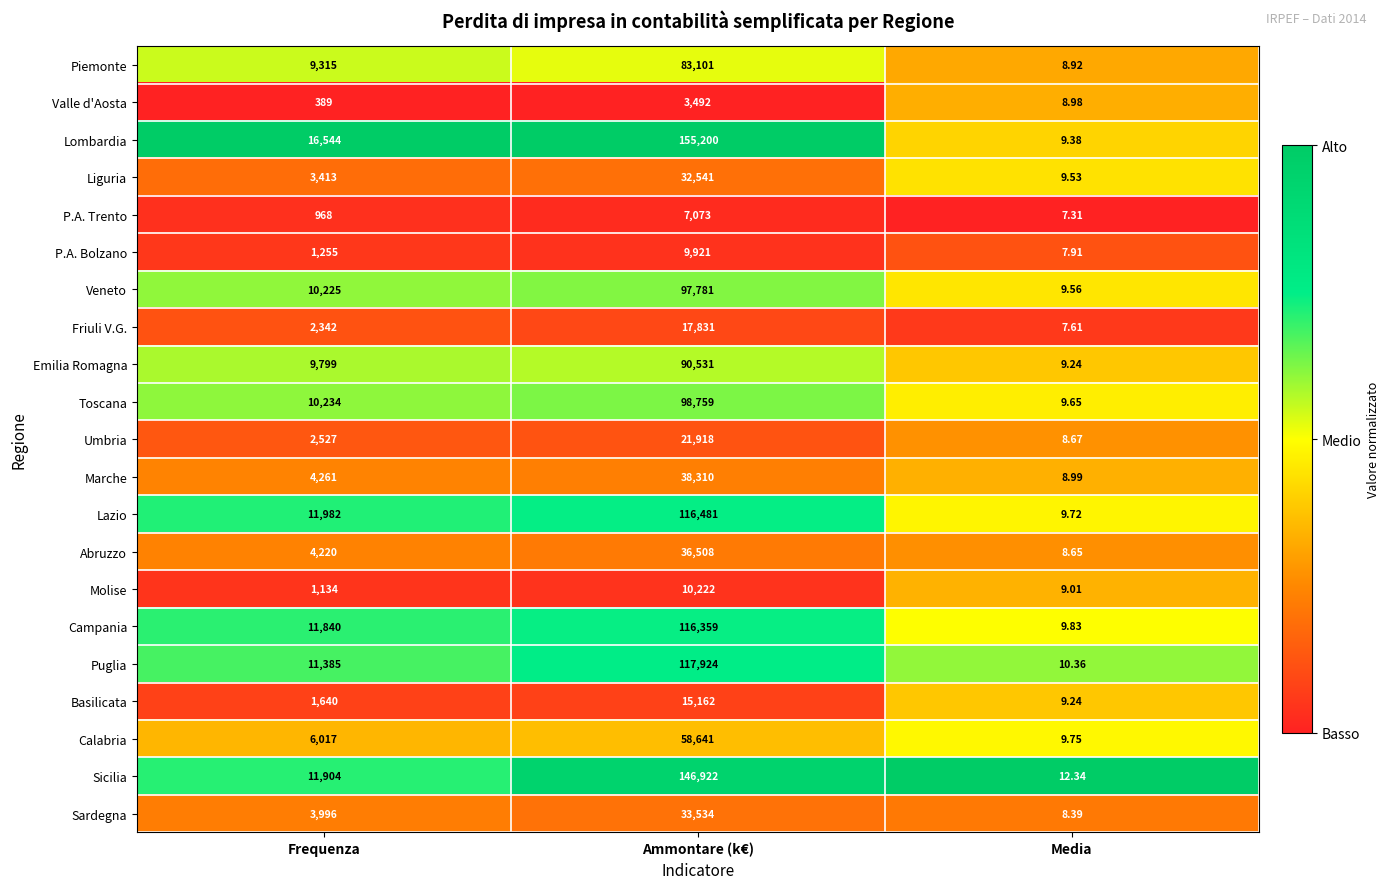

Where is Toscana nearest to the value 49384?

Frequenza